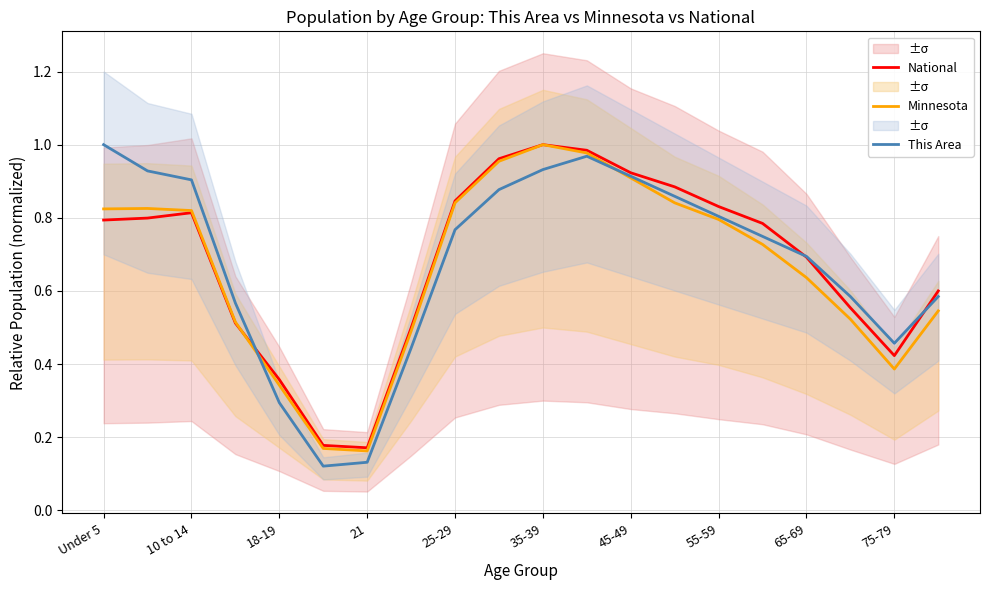

At which label does This Area reach its peak?

Under 5